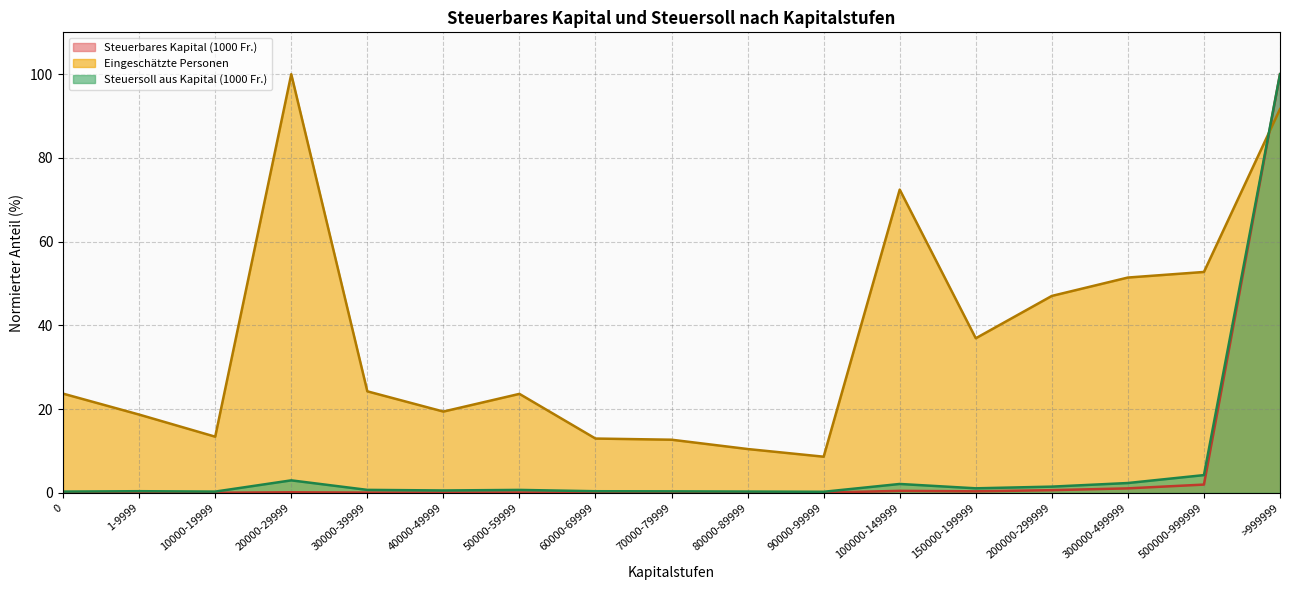

What is the sum of the Steuersoll aus Kapital (1000 Fr.) values at 40000-49999 and 70000-79999?

0.9